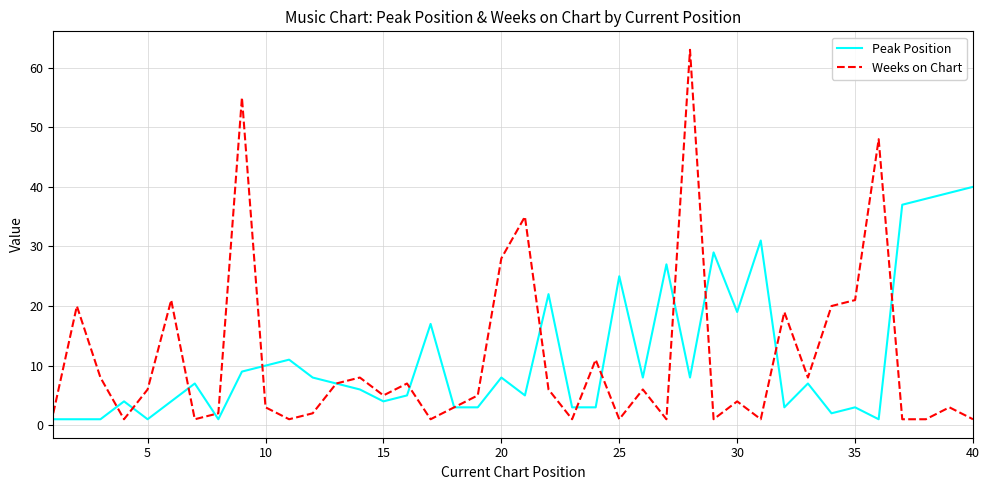

What is the maximum value for Peak Position?

40